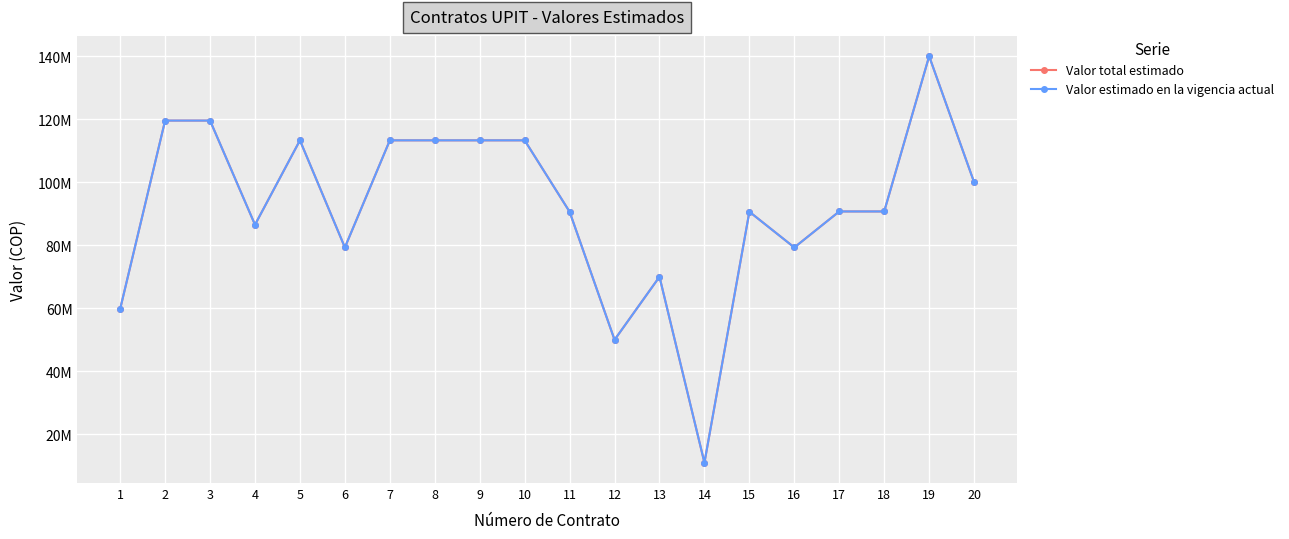

Is this an area chart (filled region under the line)?

No